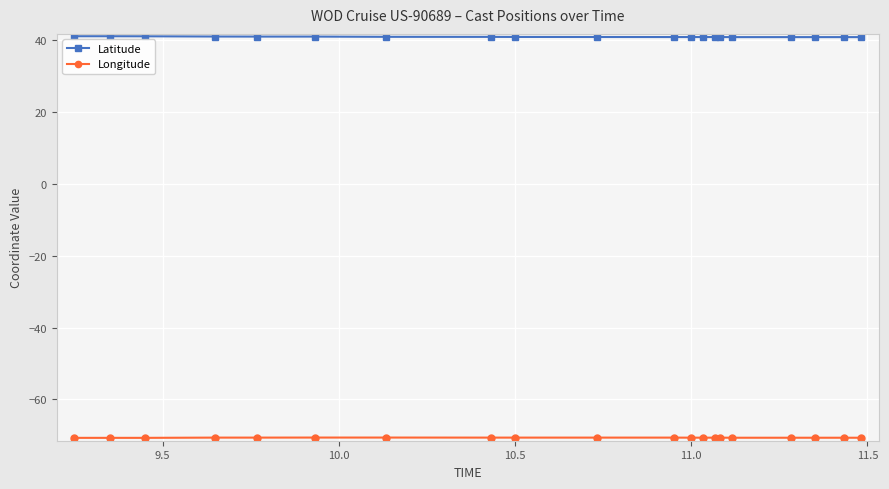

Which series has the largest total across all categories?

Latitude